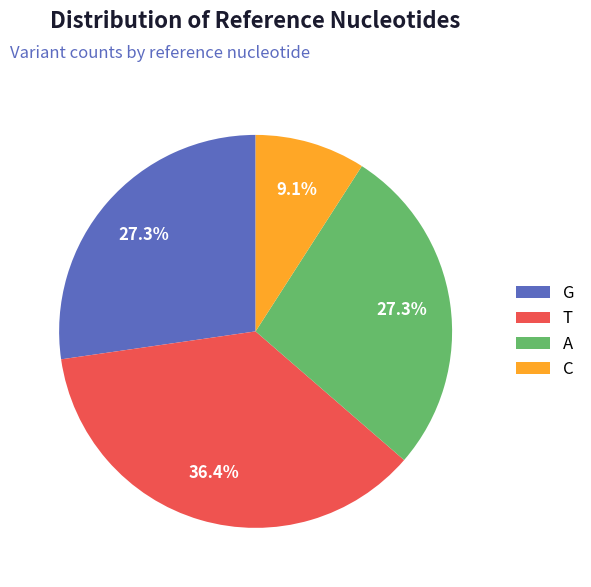

True or false: T accounts for 36% of the total.

True